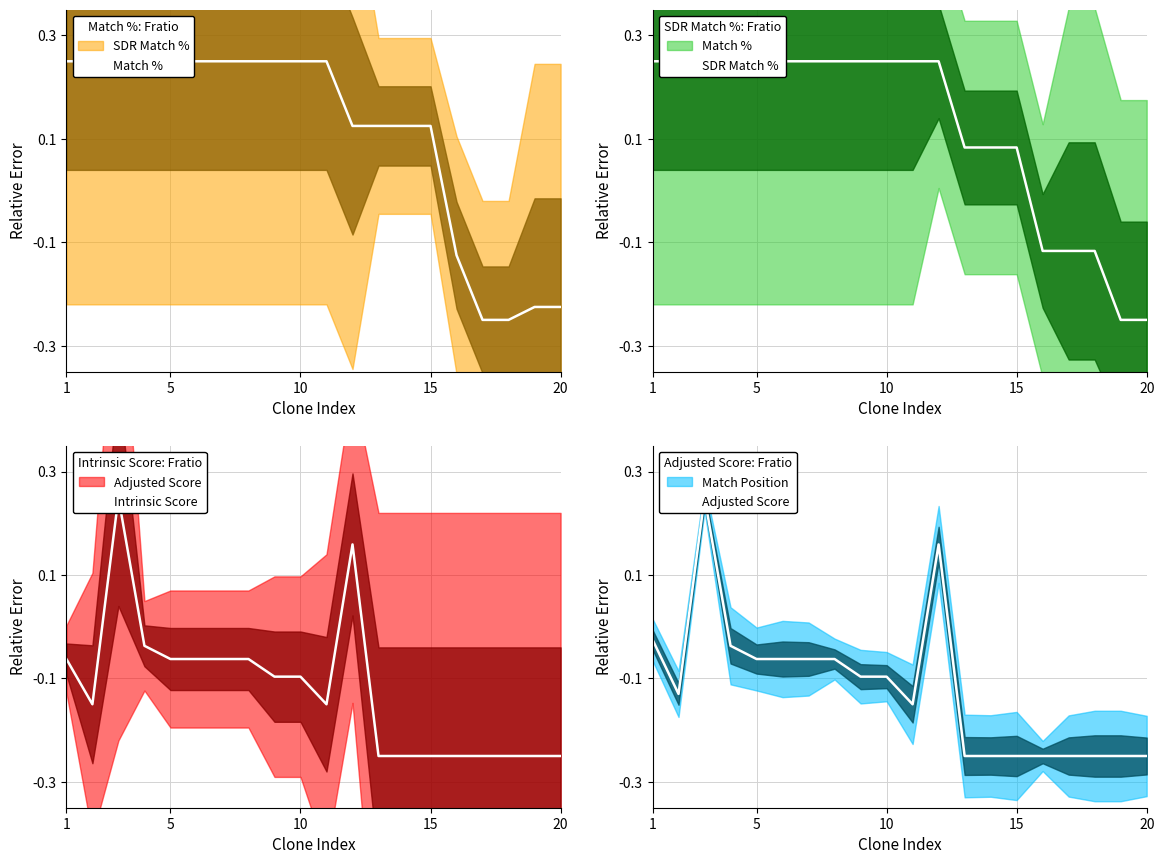

How many series are shown in this chart?

4